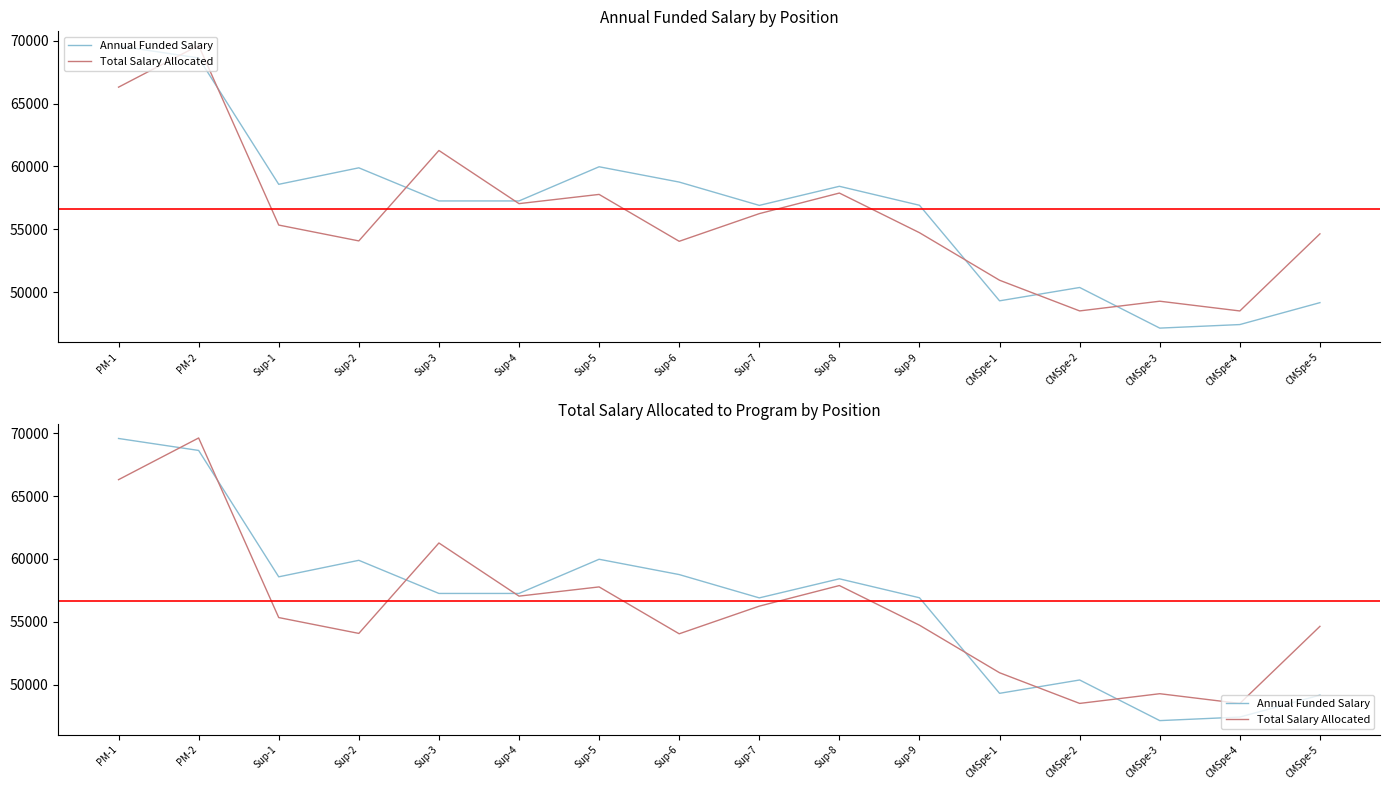

What position from the right is Sup-4?

11